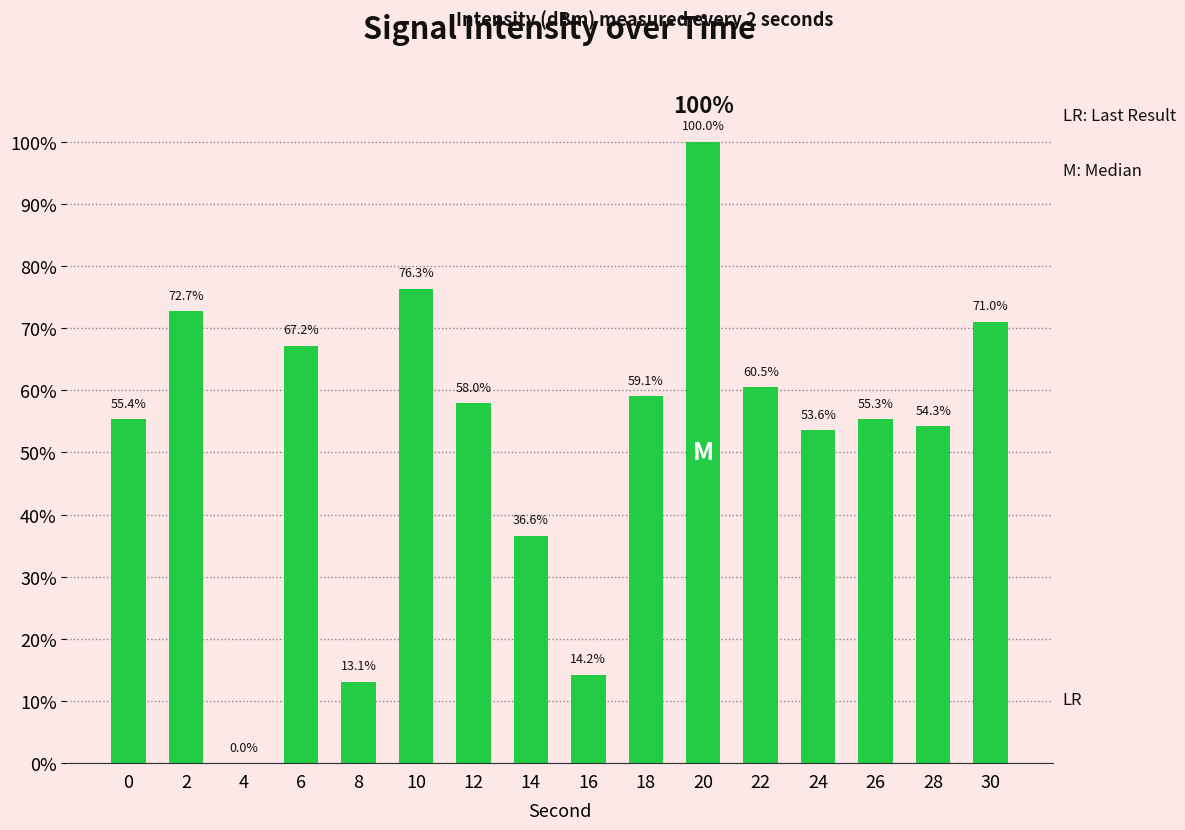

Where is the data nearest to the value 50?

24